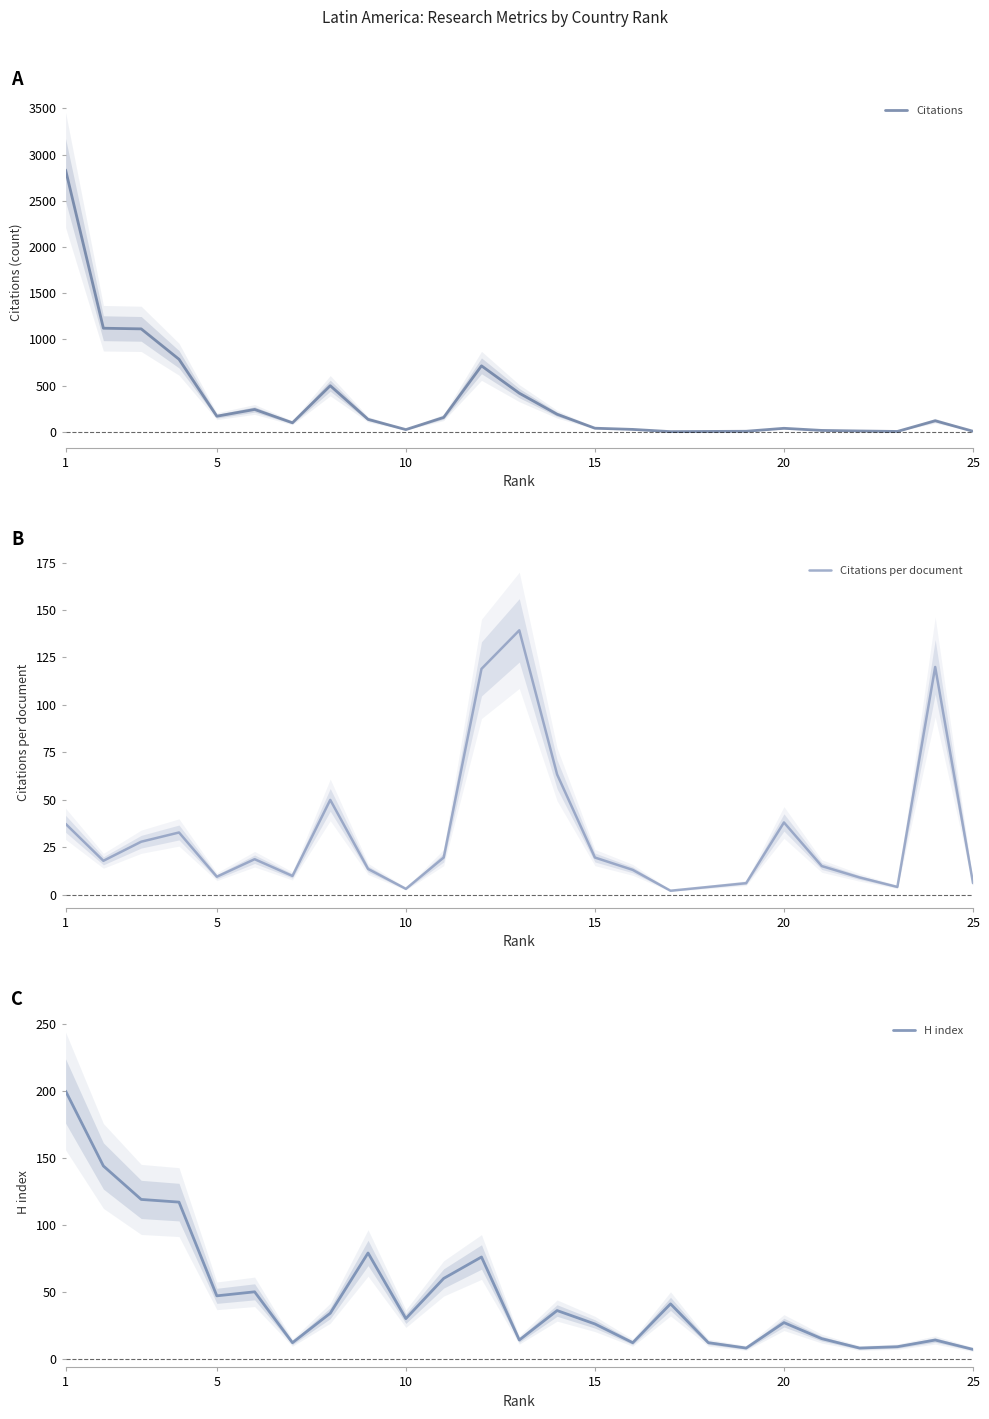

What is the maximum value for Citations?

2834